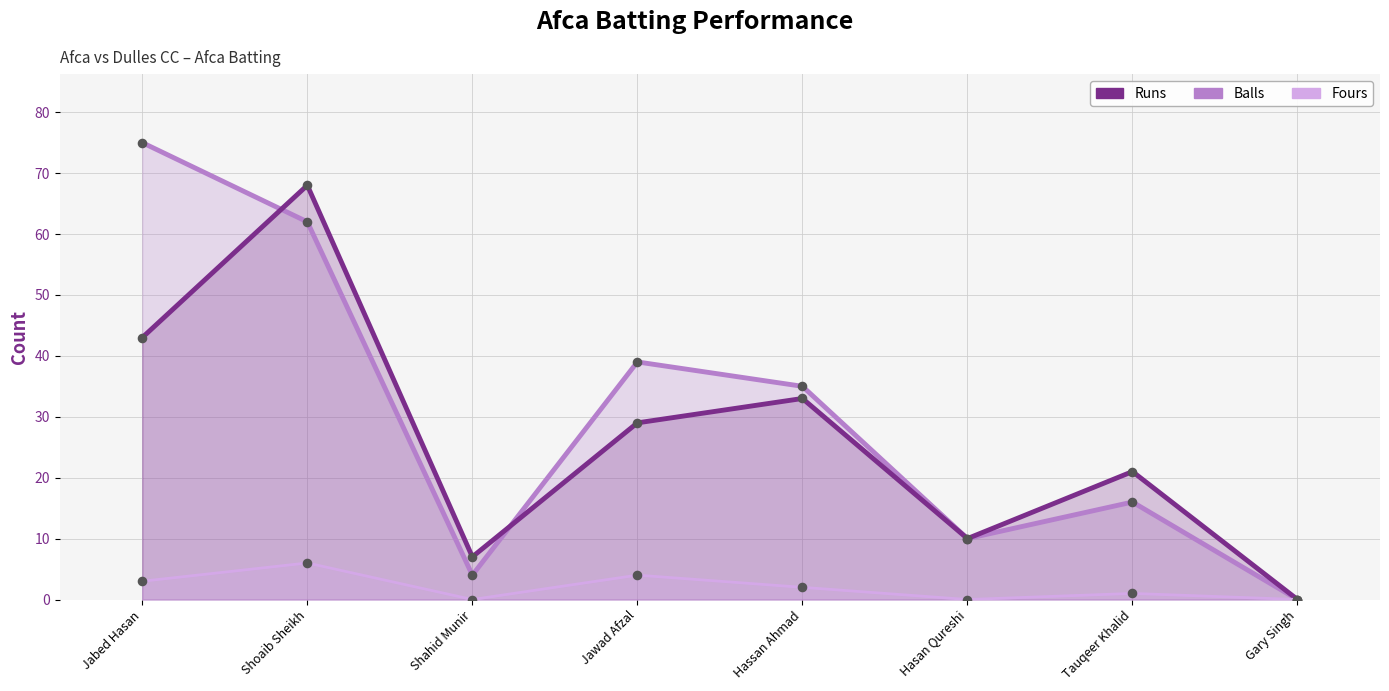

Is the value of Runs at Tauqeer Khalid greater than the value of Fours at Gary Singh?

Yes